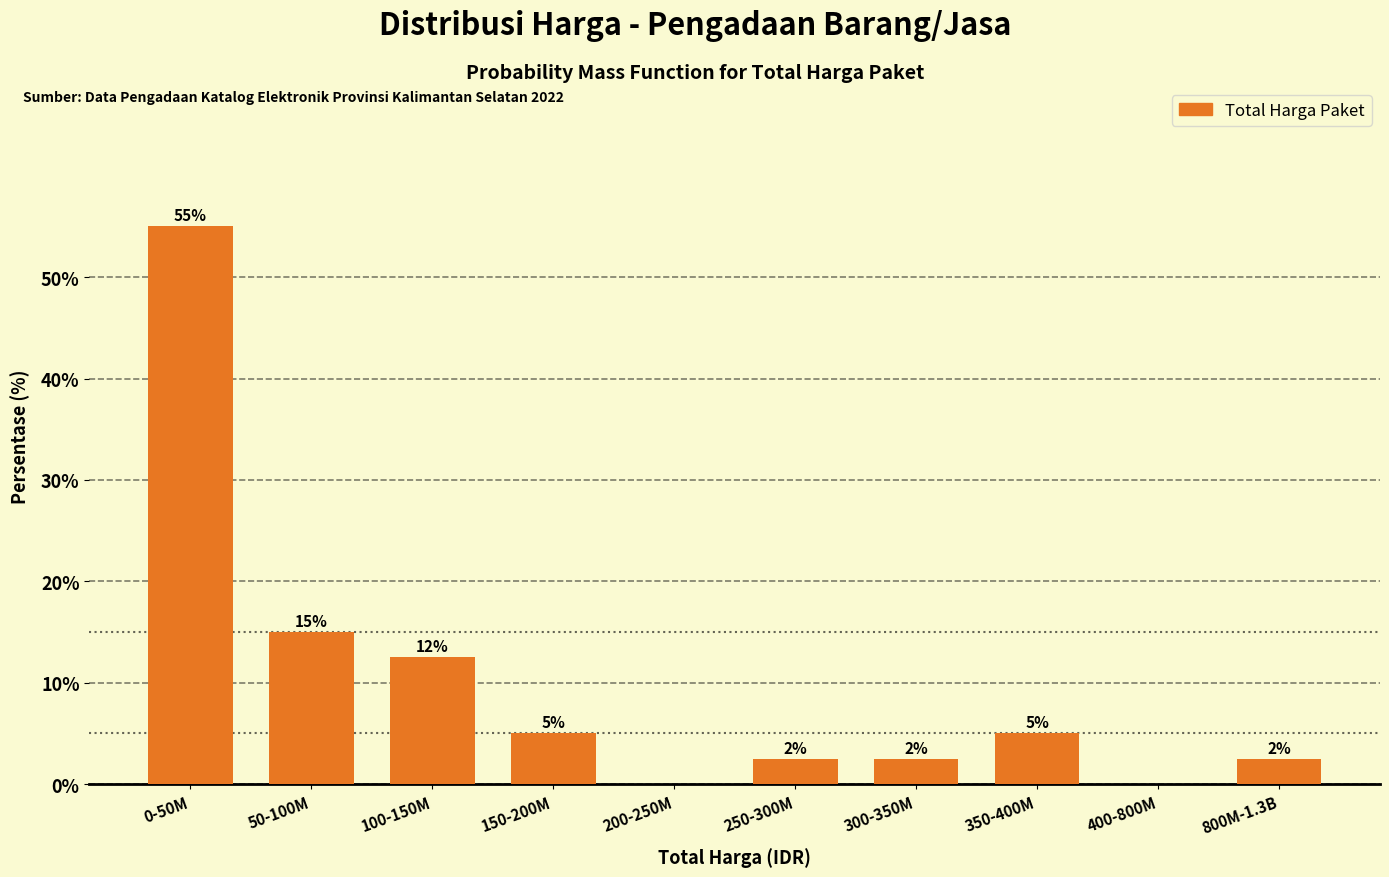

True or false: the data shows 5.0 at 350-400M.

True